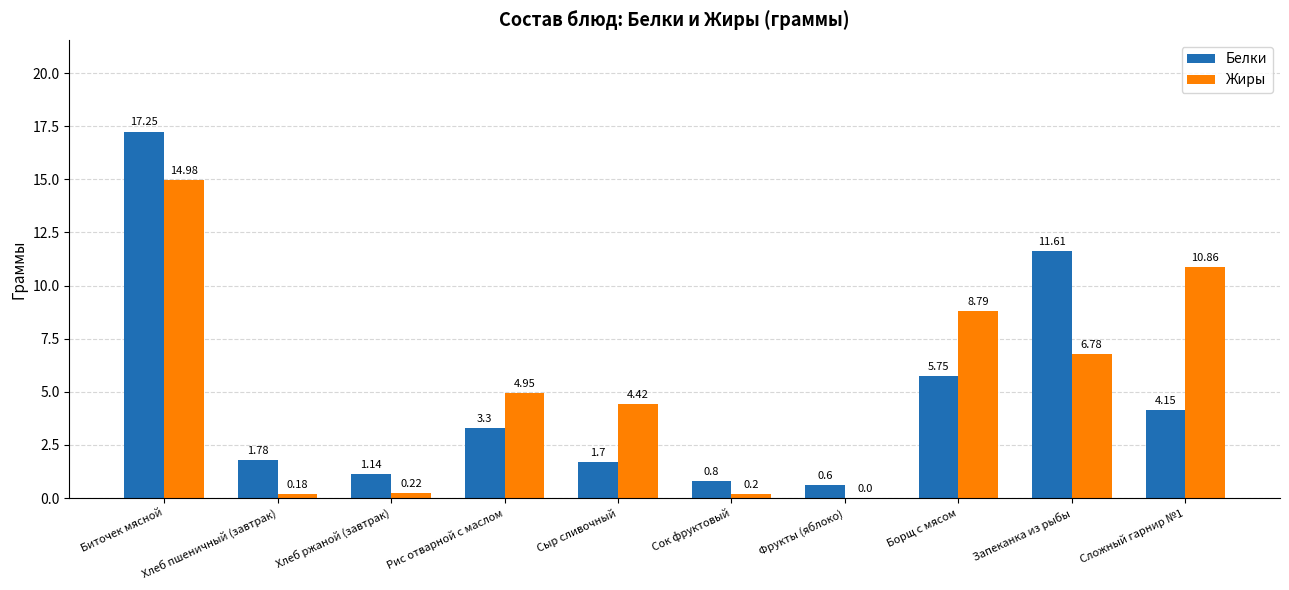

The Жиры series shows 0.2 at Хлеб ржаной (завтрак). True or false?

True